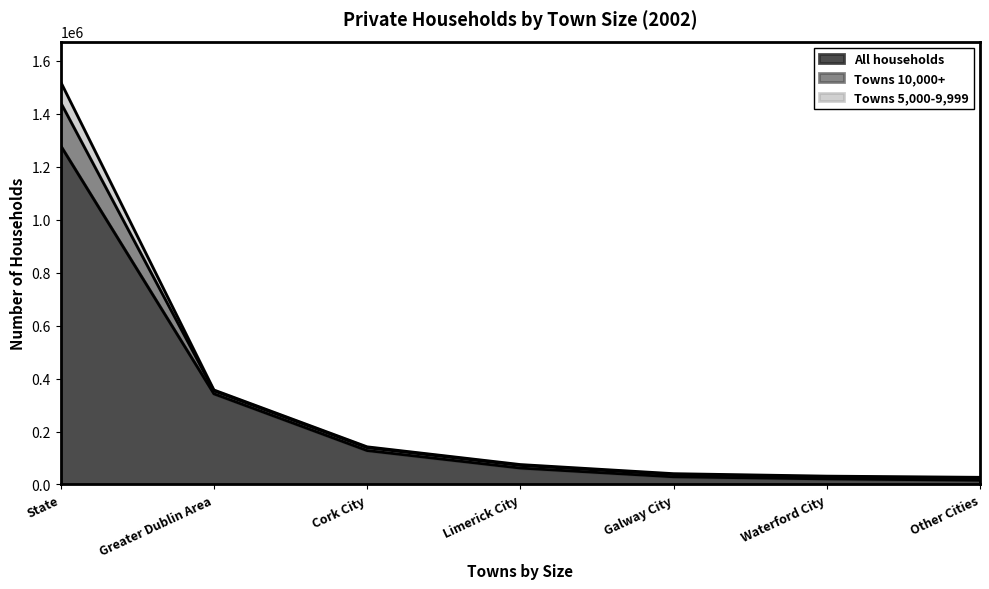

Which category has the highest value in the All households series?

State